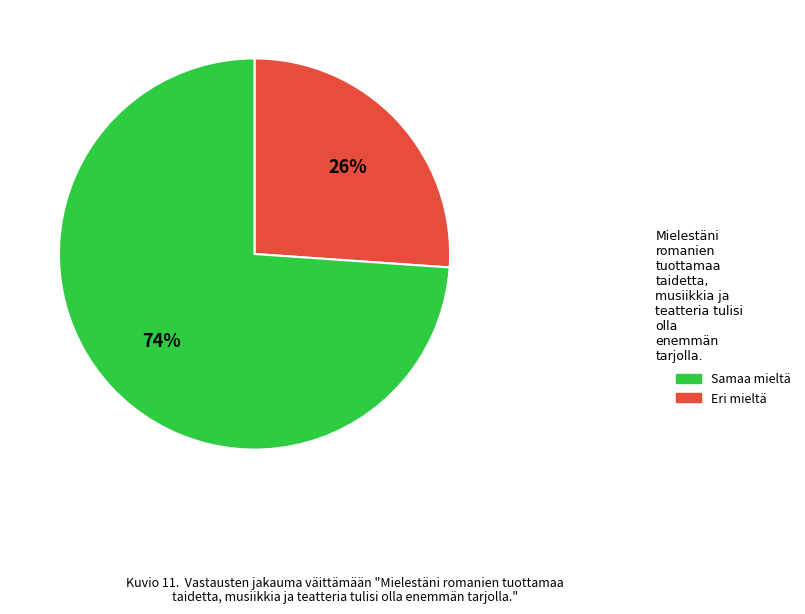

Is there a majority slice in this chart?

Yes